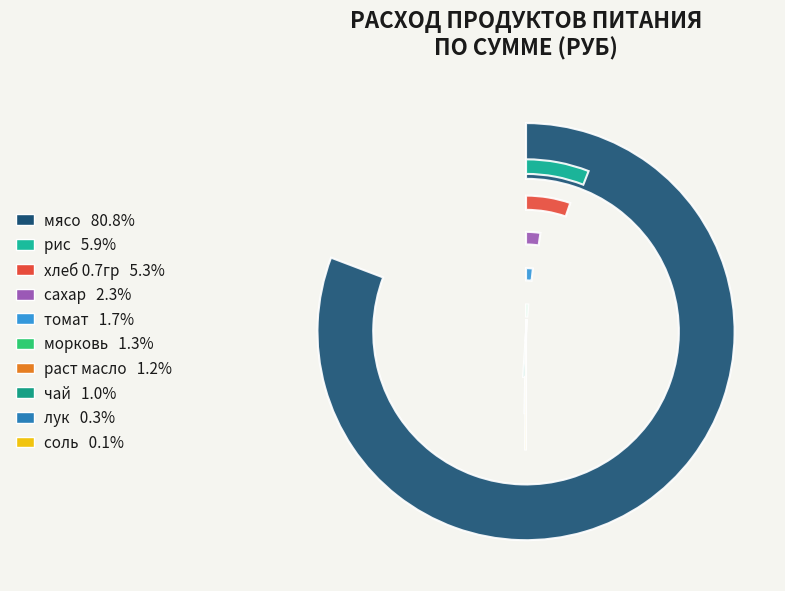

True or false: хлеб 0.7гр accounts for 5% of the total.

True